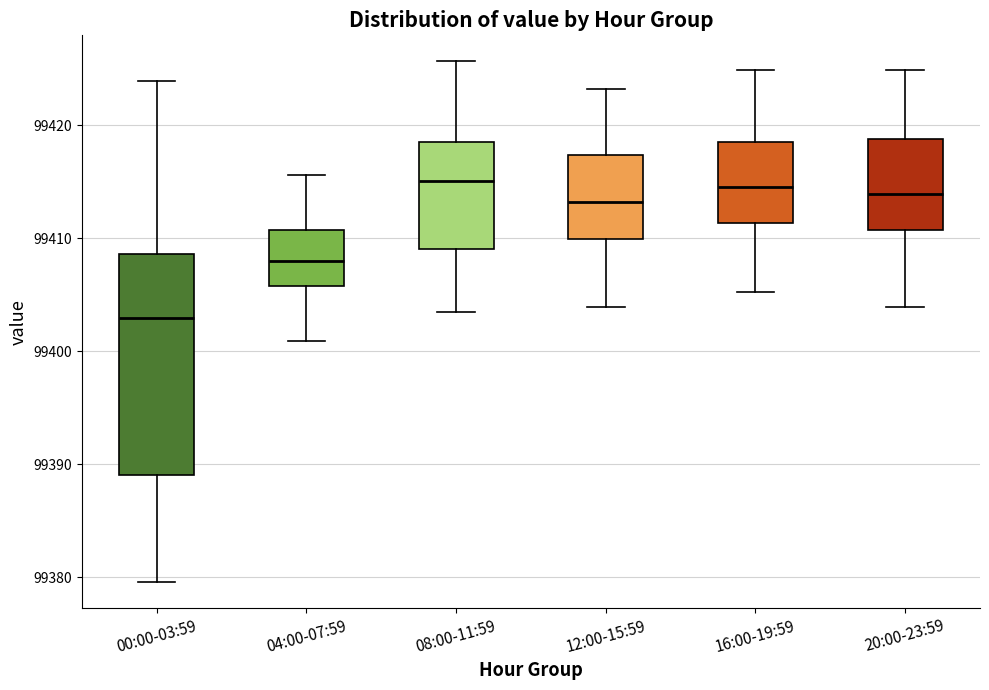

Comparing the boxes themselves (not the whiskers), which one is the tallest?

00:00-03:59